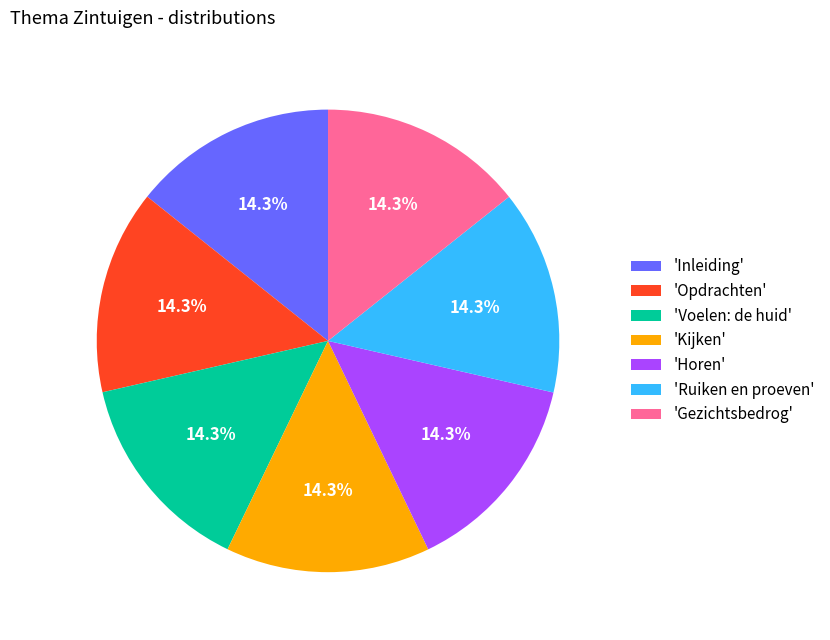

Does 'Inleiding' account for over 50% of the chart?

No